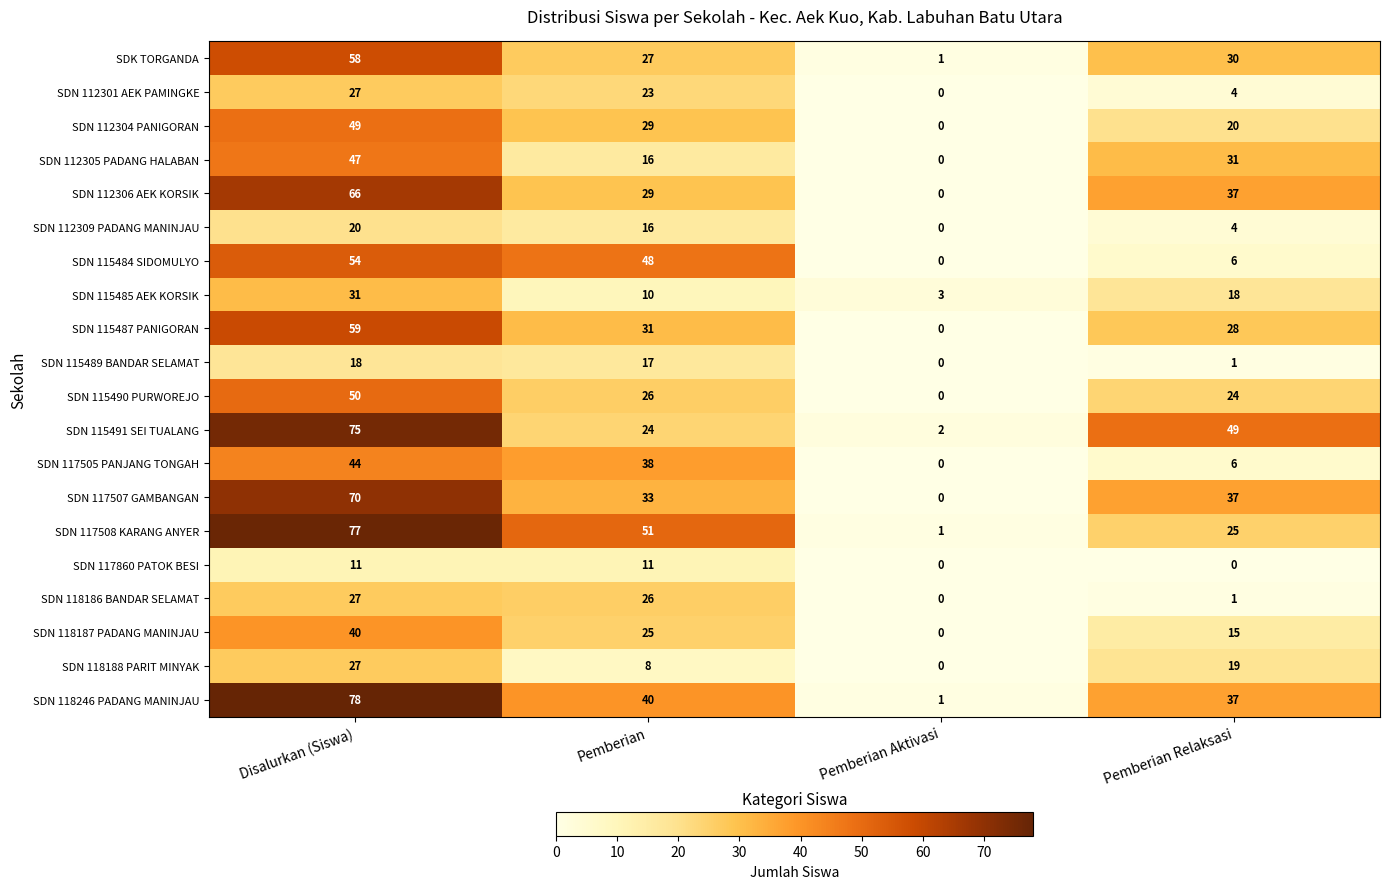

What is the total value across all series at Pemberian Relaksasi?

392